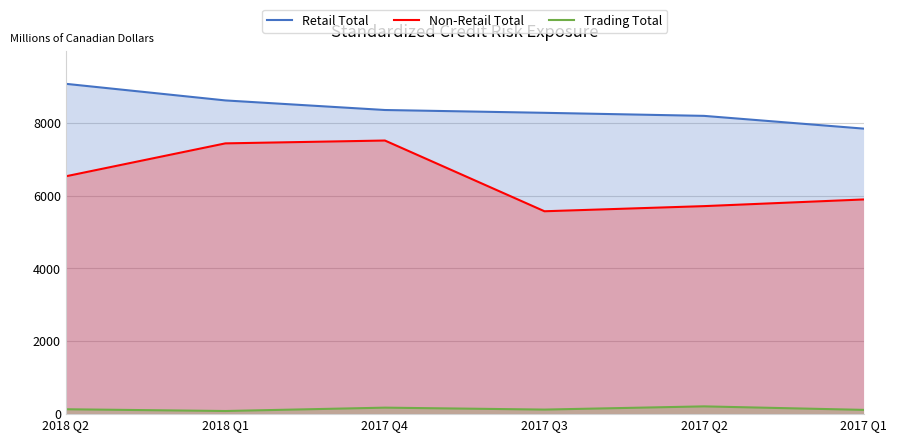

How many lines are shown in the chart?

3